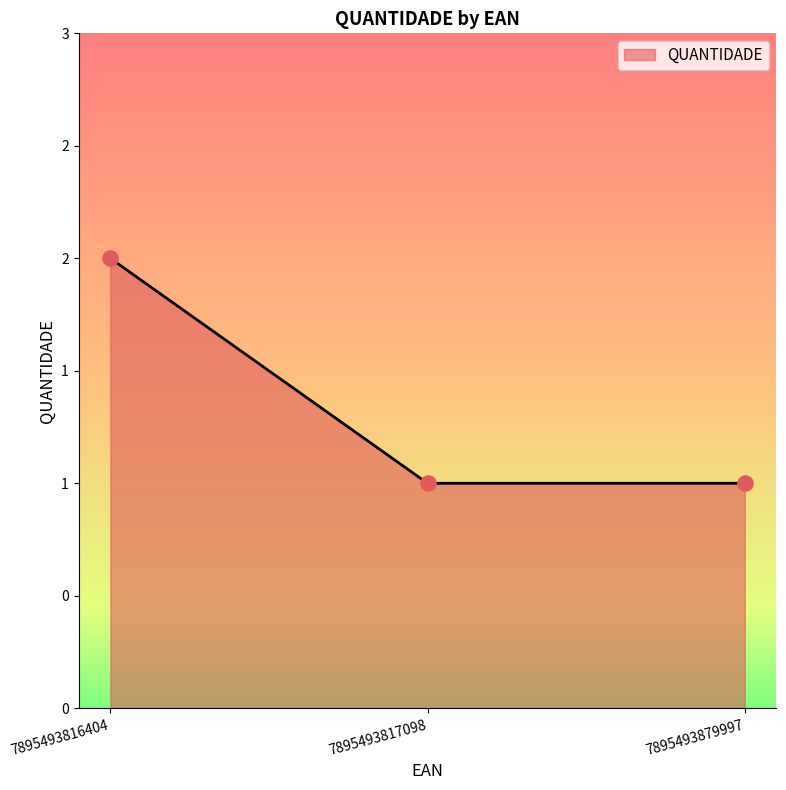

Approximately how many times larger is the value at 7895493816404 compared to 7895493879997?

2.0